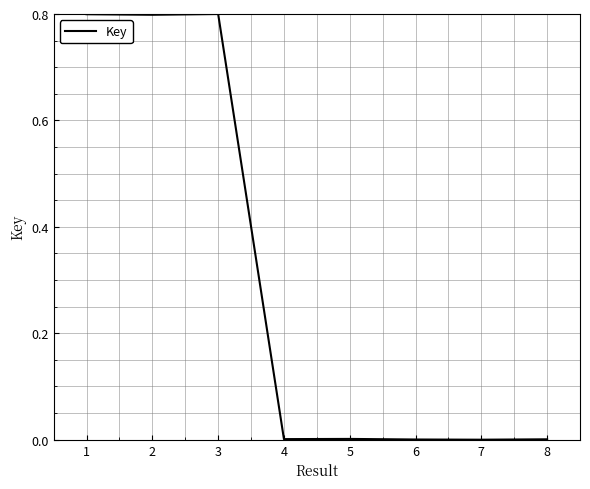

How many series are shown in this chart?

1